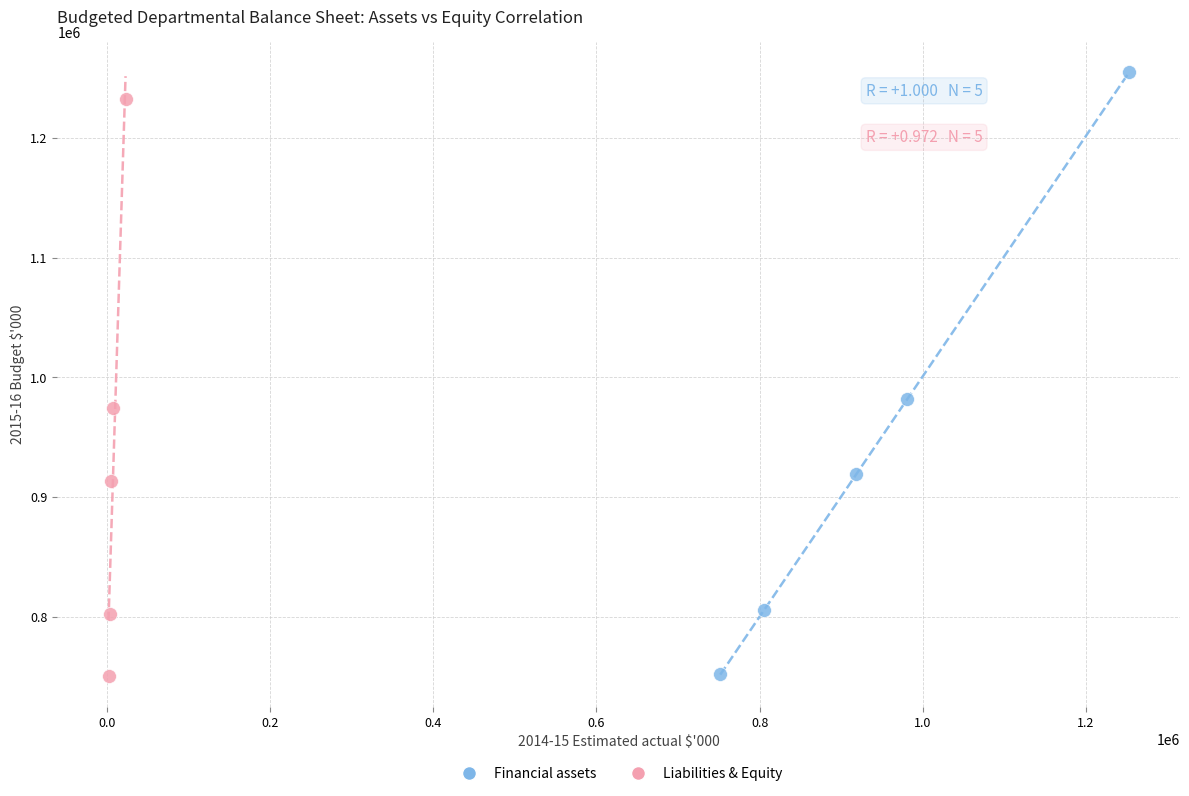

Which series has the widest spread of Y values?

Financial assets